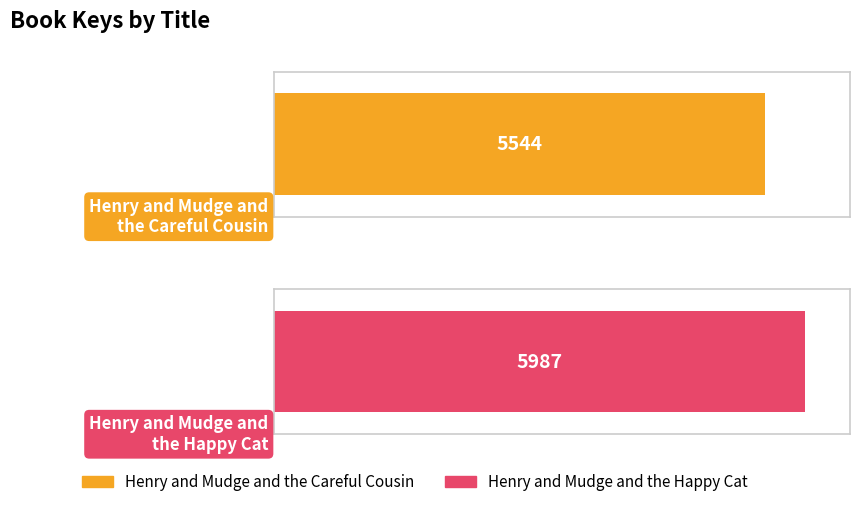

What is the change in value from Henry and Mudge and the Careful Cousin to Henry and Mudge and the Happy Cat?

+443